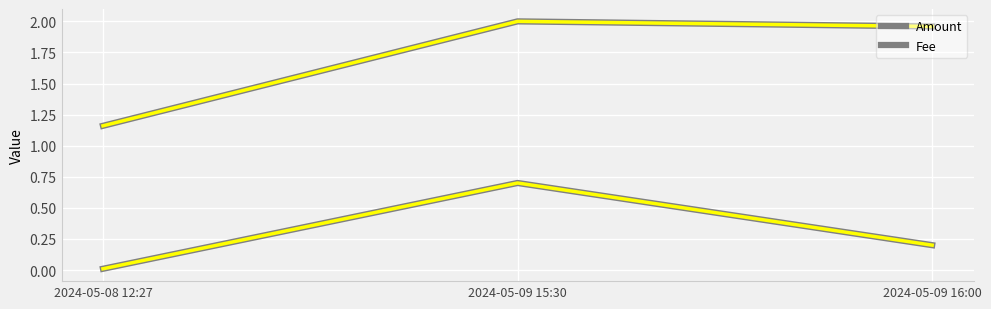

True or false: Fee has a value of 0.4 at 2024-05-09 15:30.

False